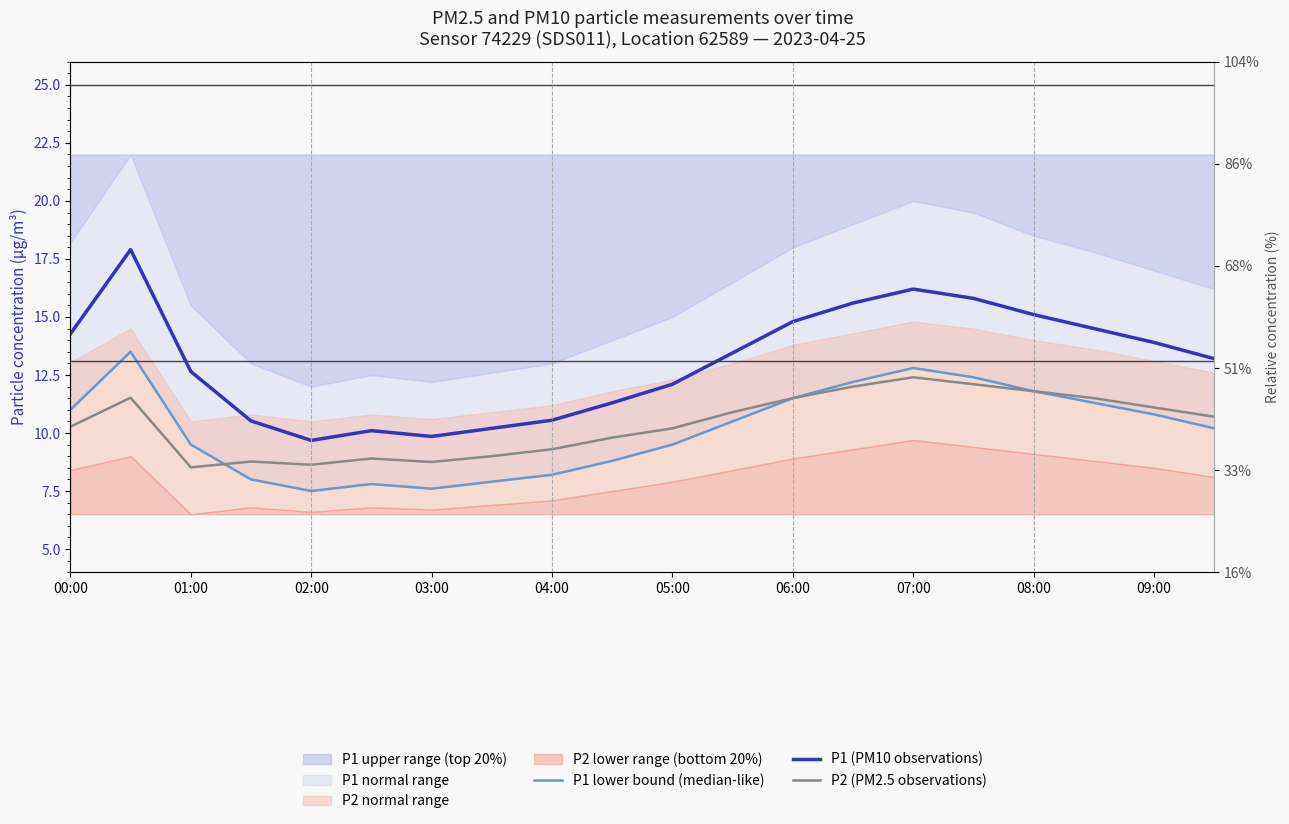

What is the maximum value for P1 lower bound (median-like)?

13.5